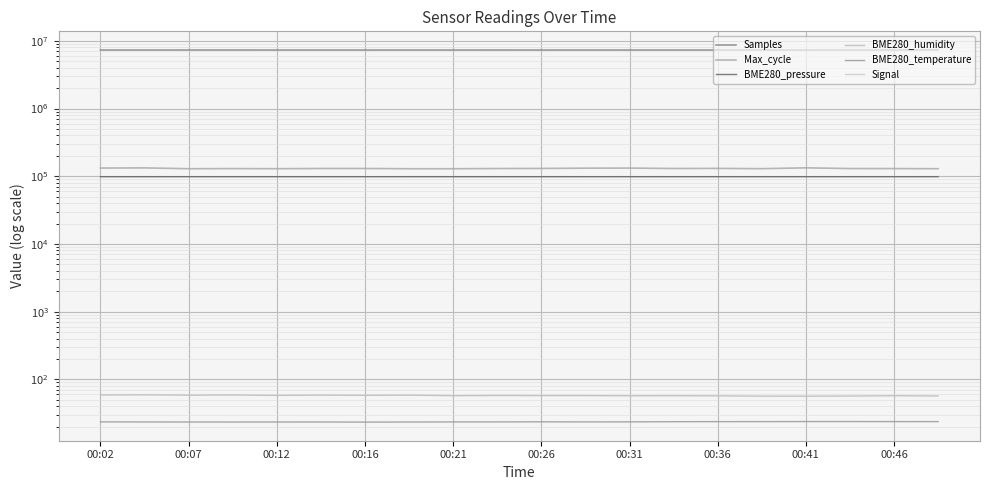

What is the total value across all series at 00:16?

7545529.8